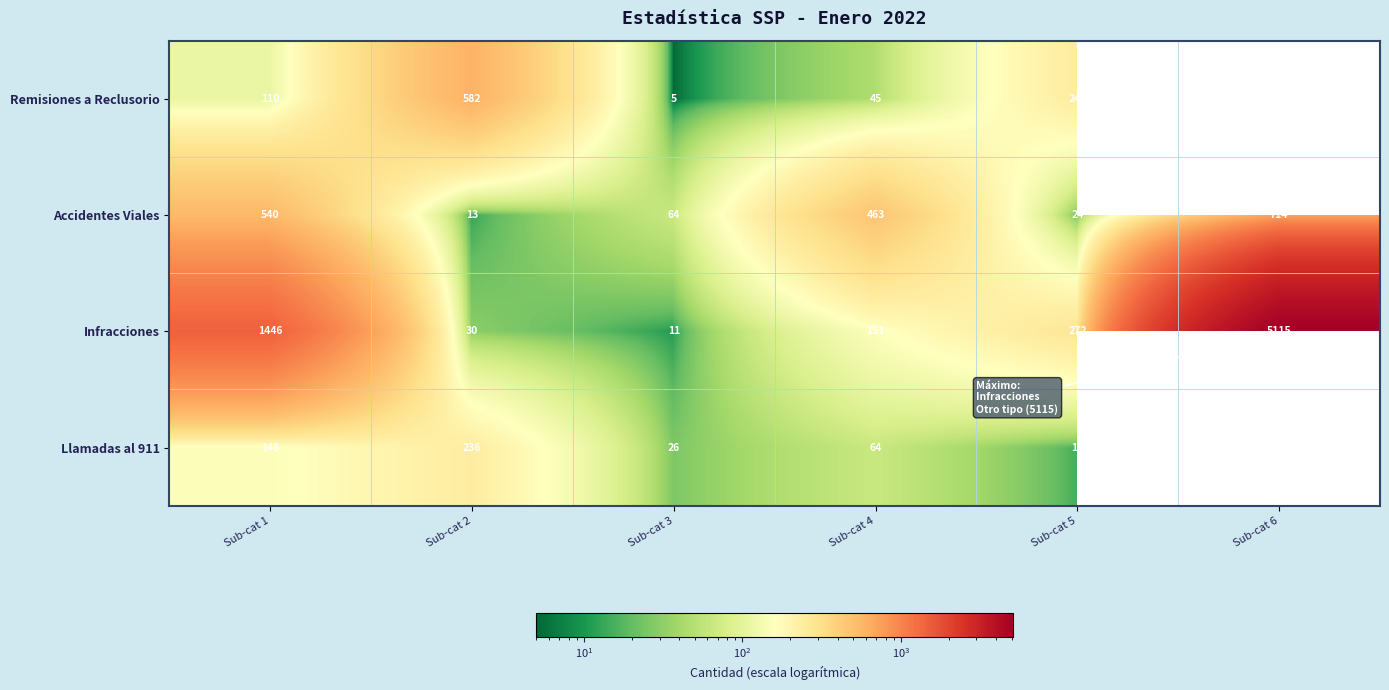

The value of Accidentes Viales at Sub-cat 6 is 714. True or false?

True